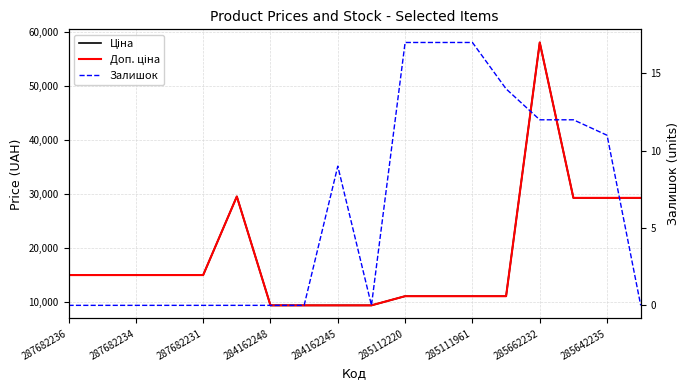

The value of Залишок at 287682234 is 0.0. True or false?

True